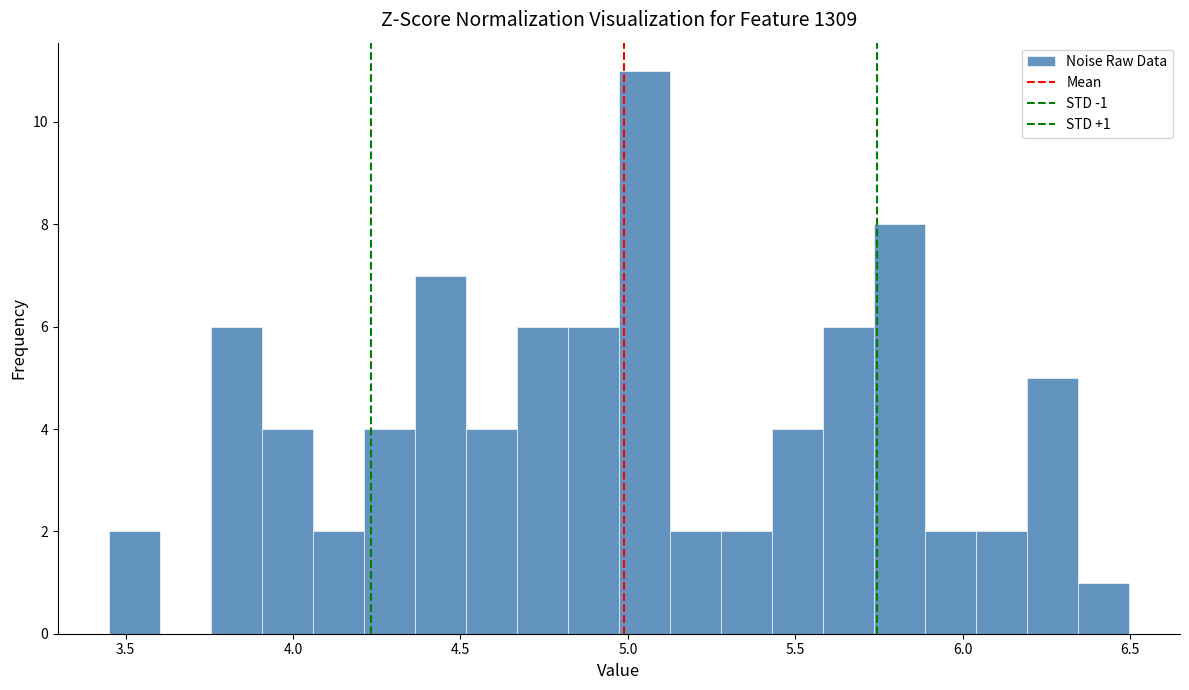

Around what value on the x-axis is the tallest bar? Give the approximate position of its centre, as read against the axis.

5.05